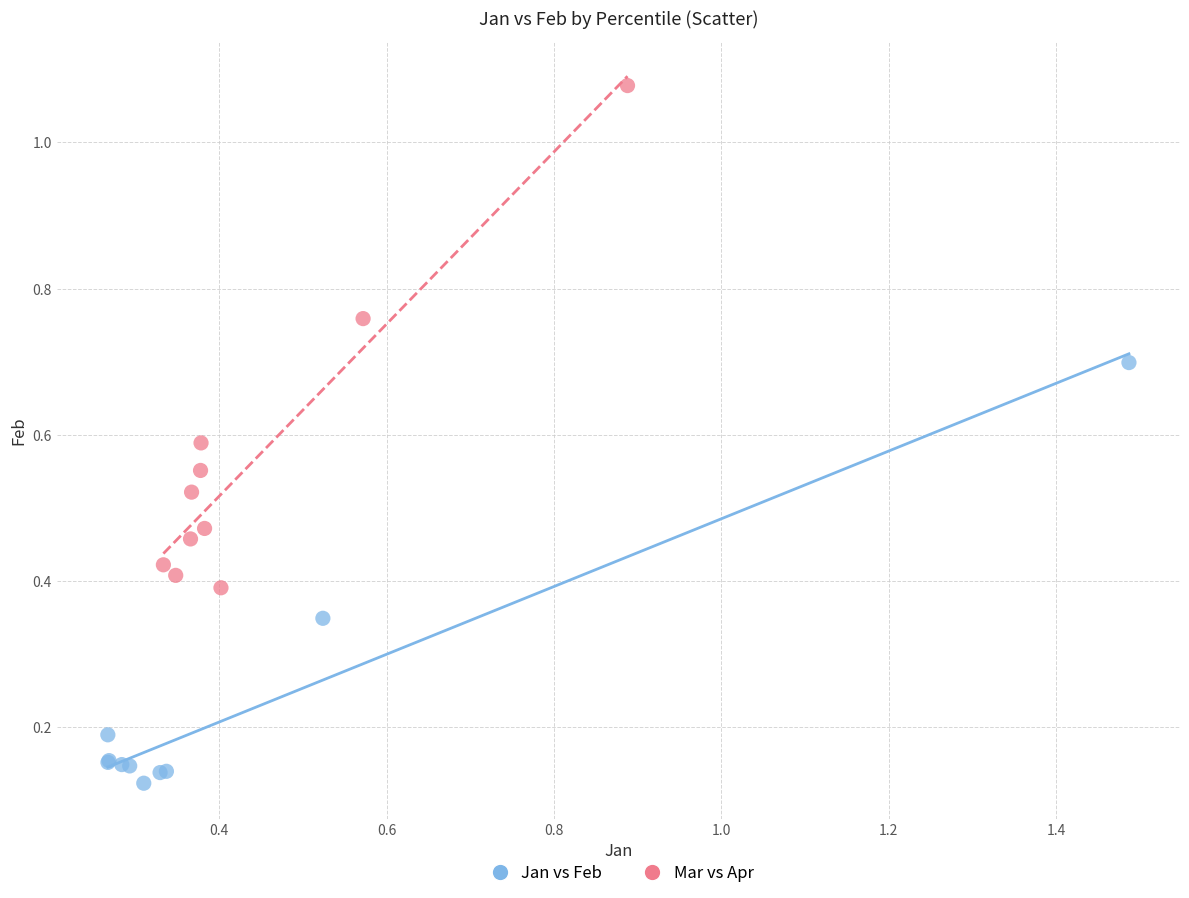

Which series reaches the minimum Y coordinate?

Jan vs Feb